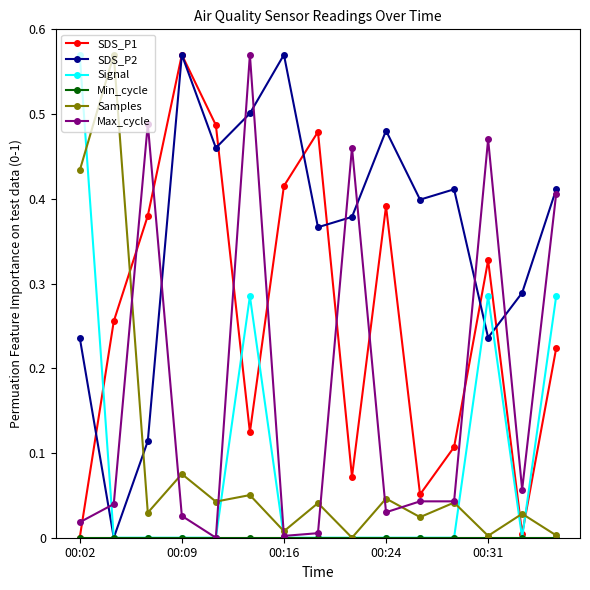

True or false: Max_cycle has more than 2 interior local peaks.

True